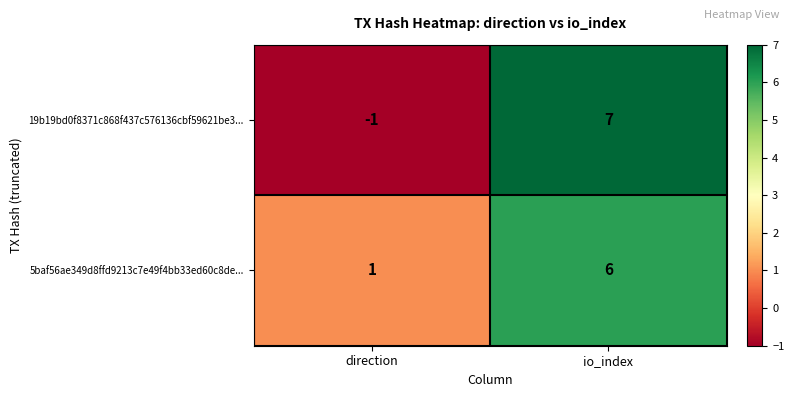

Which category has the highest value in the 19b19bd0f8371c868f437c576136cbf59621be3... series?

io_index